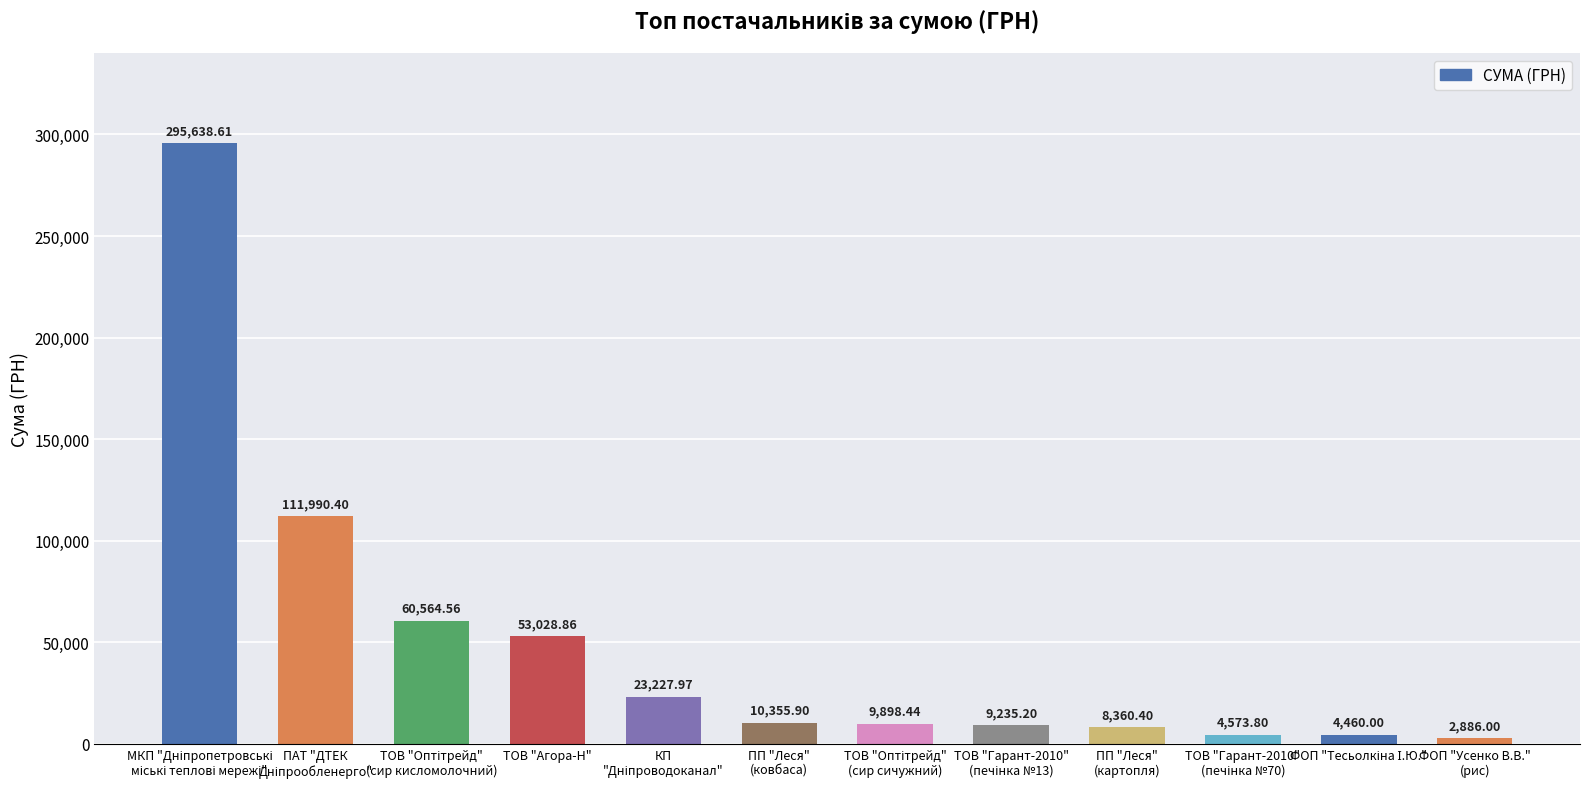

Count the number of values greater than 10355.

6